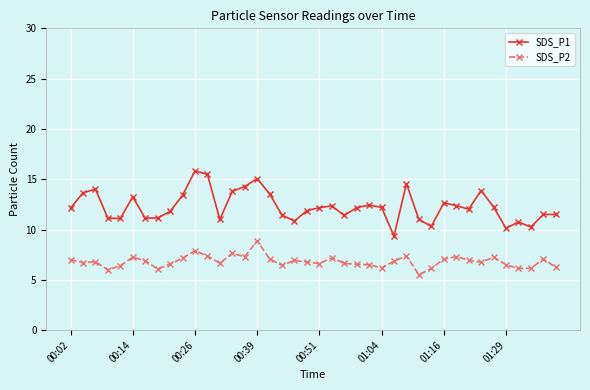

What is the value of the SDS_P1 point at the 26th from the left?

12.2